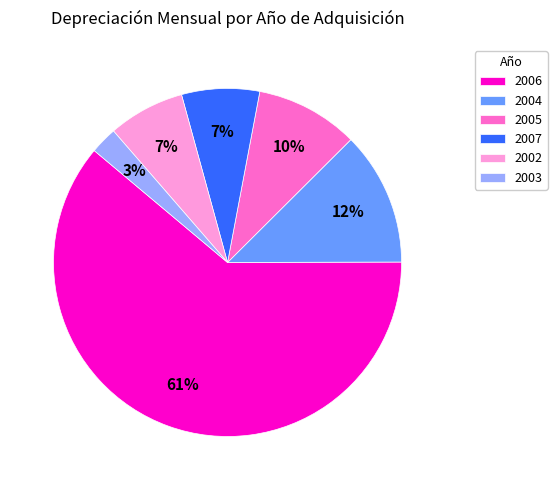

Count the number of slices in the pie.

6